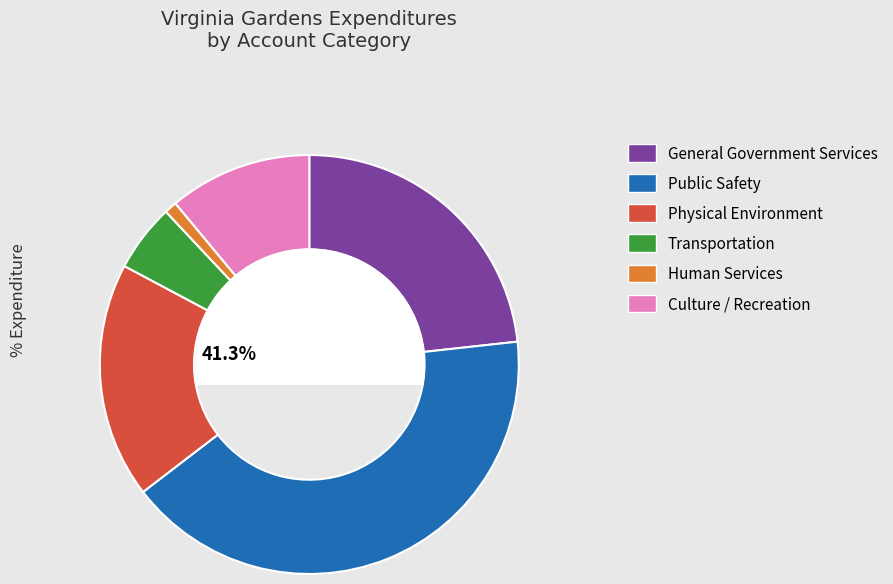

How much of the chart is everything except Human Services?

99.0%